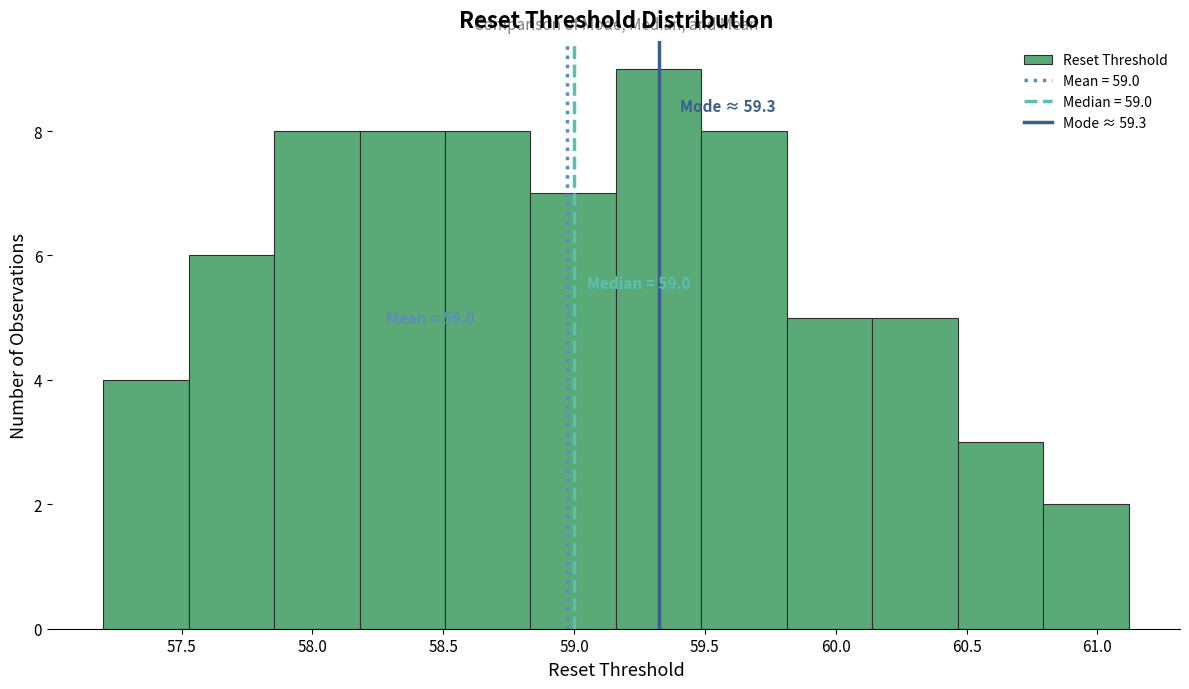

Which range on the x-axis has the tallest bar?

59.15 to 59.50